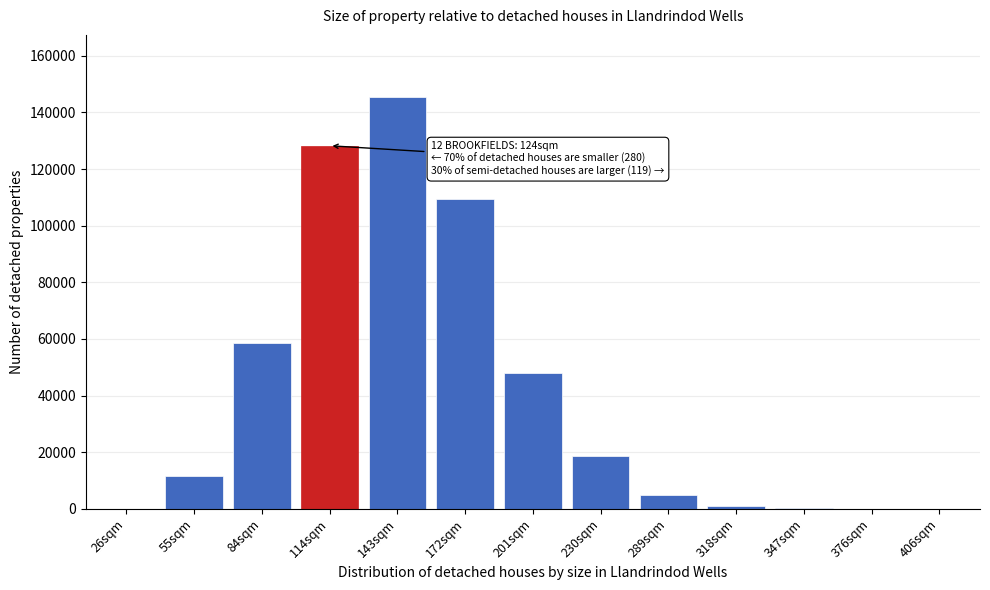

Where is the data nearest to the value 72767?

84sqm